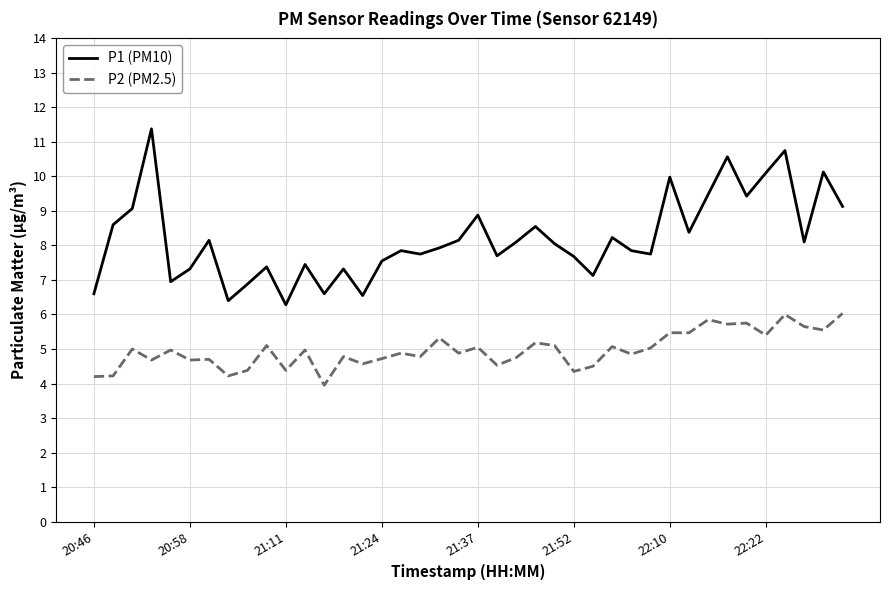

True or false: P1 (PM10) and P2 (PM2.5) cross at least once.

False